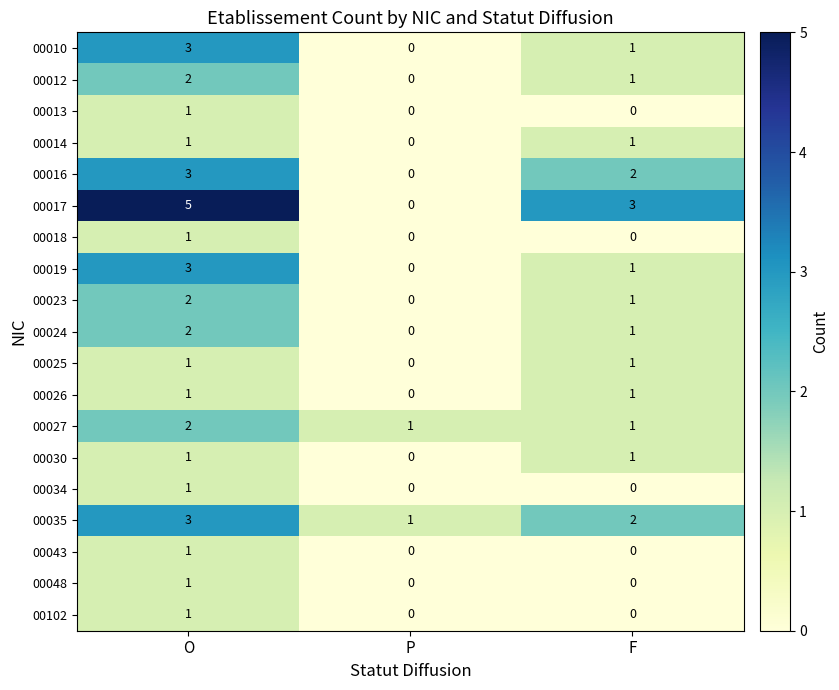

At which category is the sum across all series the highest?

O